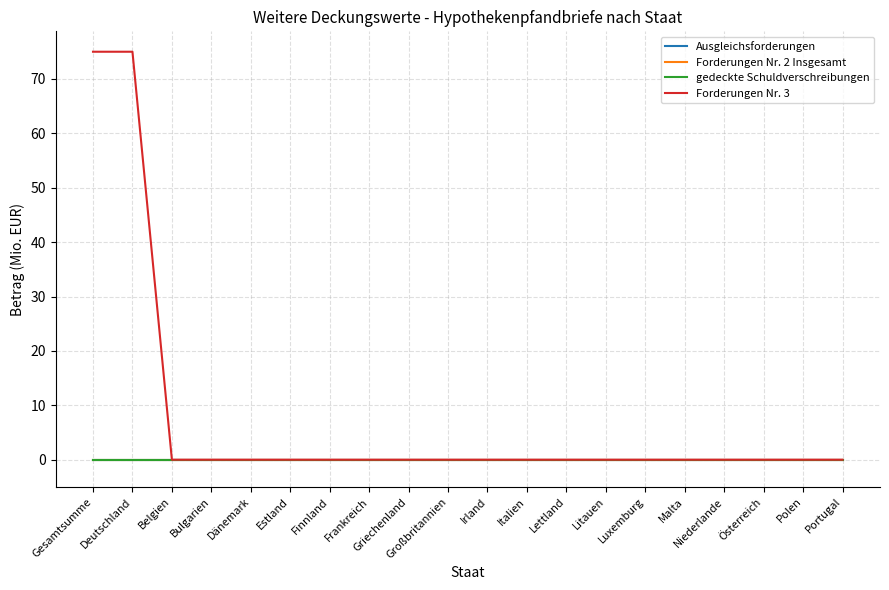

Reading left to right, extract all data points from this chart.

Ausgleichsforderungen: Gesamtsumme=0	Deutschland=0	Belgien=0	Bulgarien=0	Dänemark=0	Estland=0	Finnland=0	Frankreich=0	Griechenland=0	Großbritannien=0	Irland=0	Italien=0	Lettland=0	Litauen=0	Luxemburg=0	Malta=0	Niederlande=0	Österreich=0	Polen=0	Portugal=0
Forderungen Nr. 2 Insgesamt: Gesamtsumme=0	Deutschland=0	Belgien=0	Bulgarien=0	Dänemark=0	Estland=0	Finnland=0	Frankreich=0	Griechenland=0	Großbritannien=0	Irland=0	Italien=0	Lettland=0	Litauen=0	Luxemburg=0	Malta=0	Niederlande=0	Österreich=0	Polen=0	Portugal=0
gedeckte Schuldverschreibungen: Gesamtsumme=0	Deutschland=0	Belgien=0	Bulgarien=0	Dänemark=0	Estland=0	Finnland=0	Frankreich=0	Griechenland=0	Großbritannien=0	Irland=0	Italien=0	Lettland=0	Litauen=0	Luxemburg=0	Malta=0	Niederlande=0	Österreich=0	Polen=0	Portugal=0
Forderungen Nr. 3: Gesamtsumme=75	Deutschland=75	Belgien=0	Bulgarien=0	Dänemark=0	Estland=0	Finnland=0	Frankreich=0	Griechenland=0	Großbritannien=0	Irland=0	Italien=0	Lettland=0	Litauen=0	Luxemburg=0	Malta=0	Niederlande=0	Österreich=0	Polen=0	Portugal=0